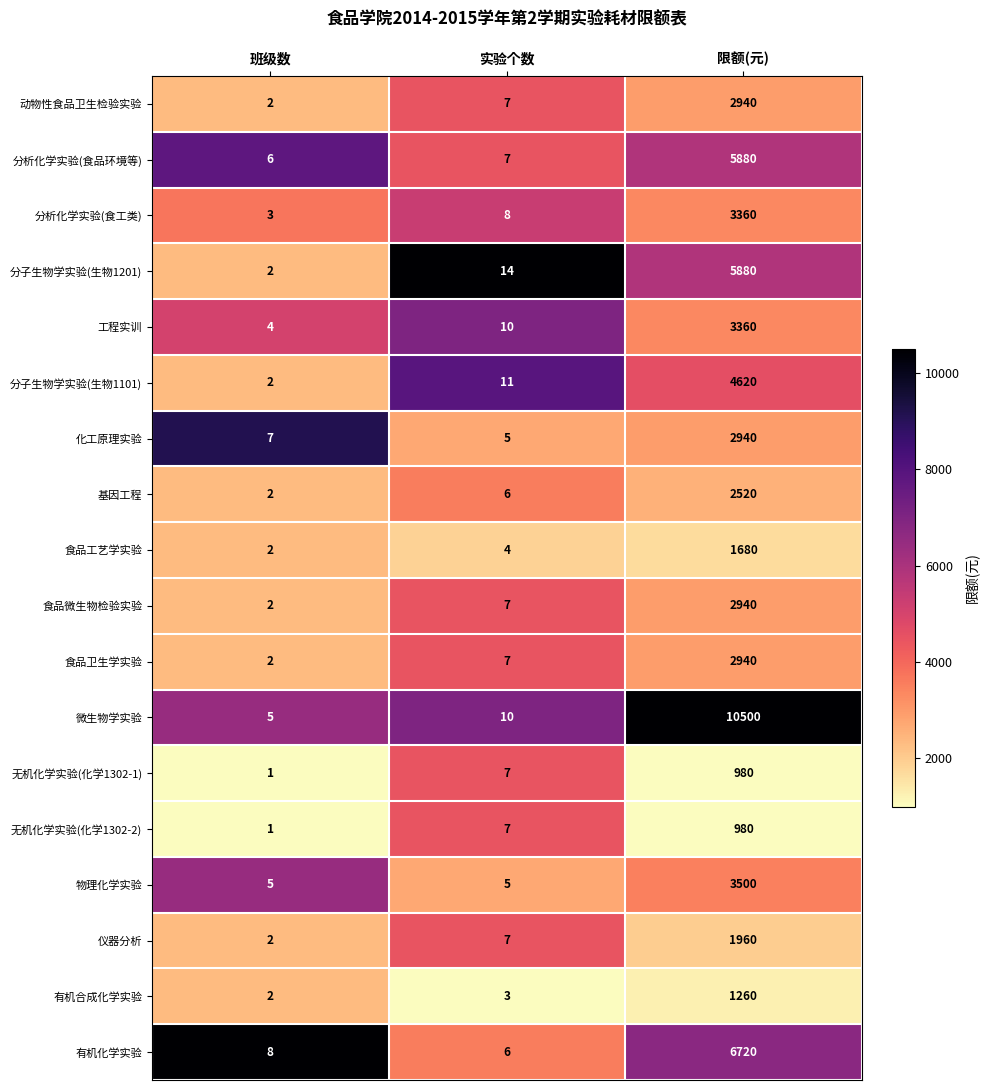

What value does the 工程实训 series have at 限额(元)?

3360